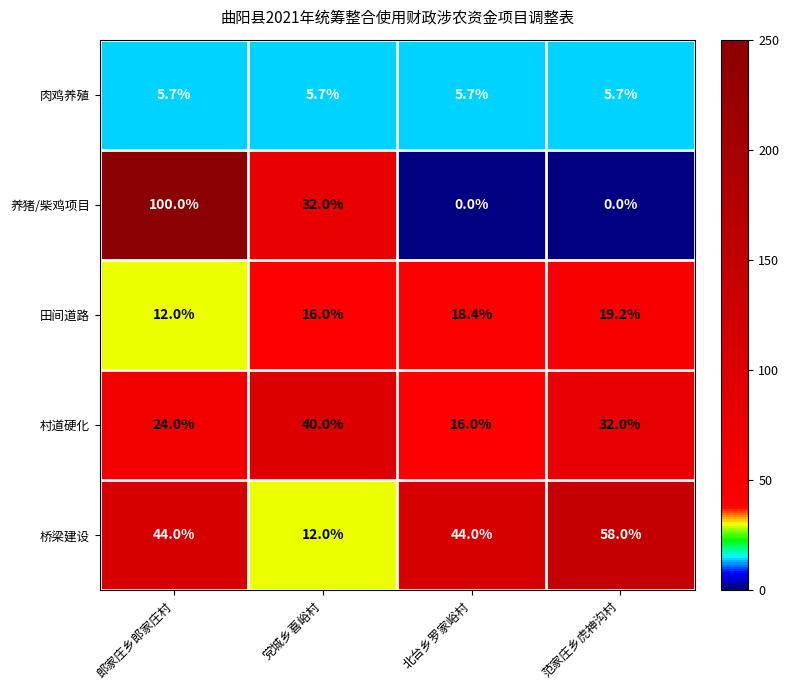

Which series changed the most between 郎家庄乡郎家庄村 and 范家庄乡虎神沟村?

养猪/柴鸡项目